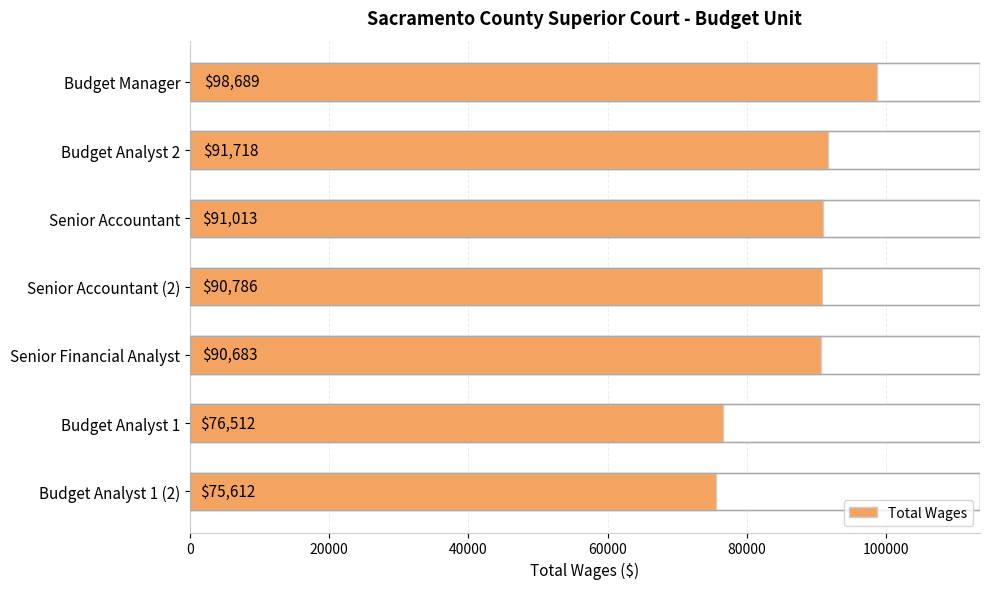

What is the ratio of the value at Budget Manager to the value at Budget Analyst 2?

1.1